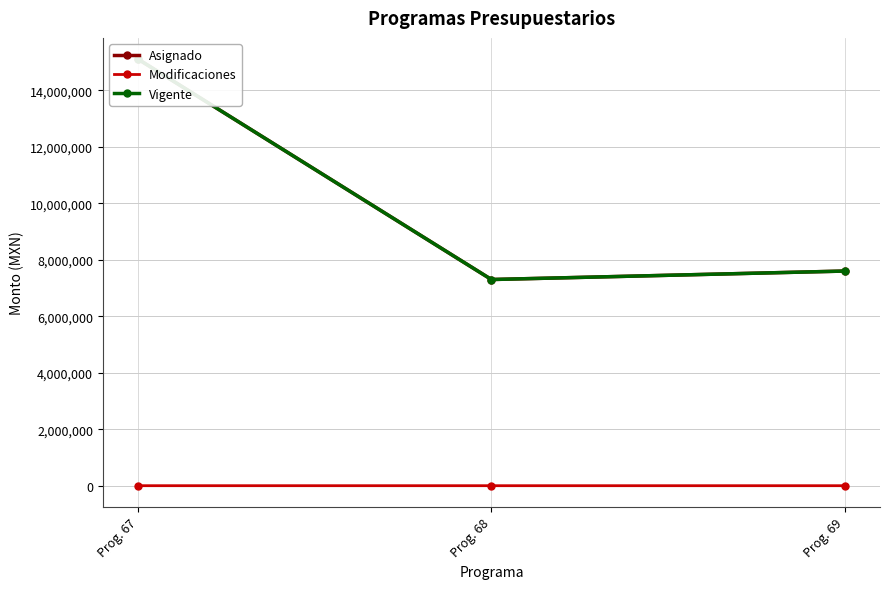

Read the Modificaciones value at Prog. 67.

230